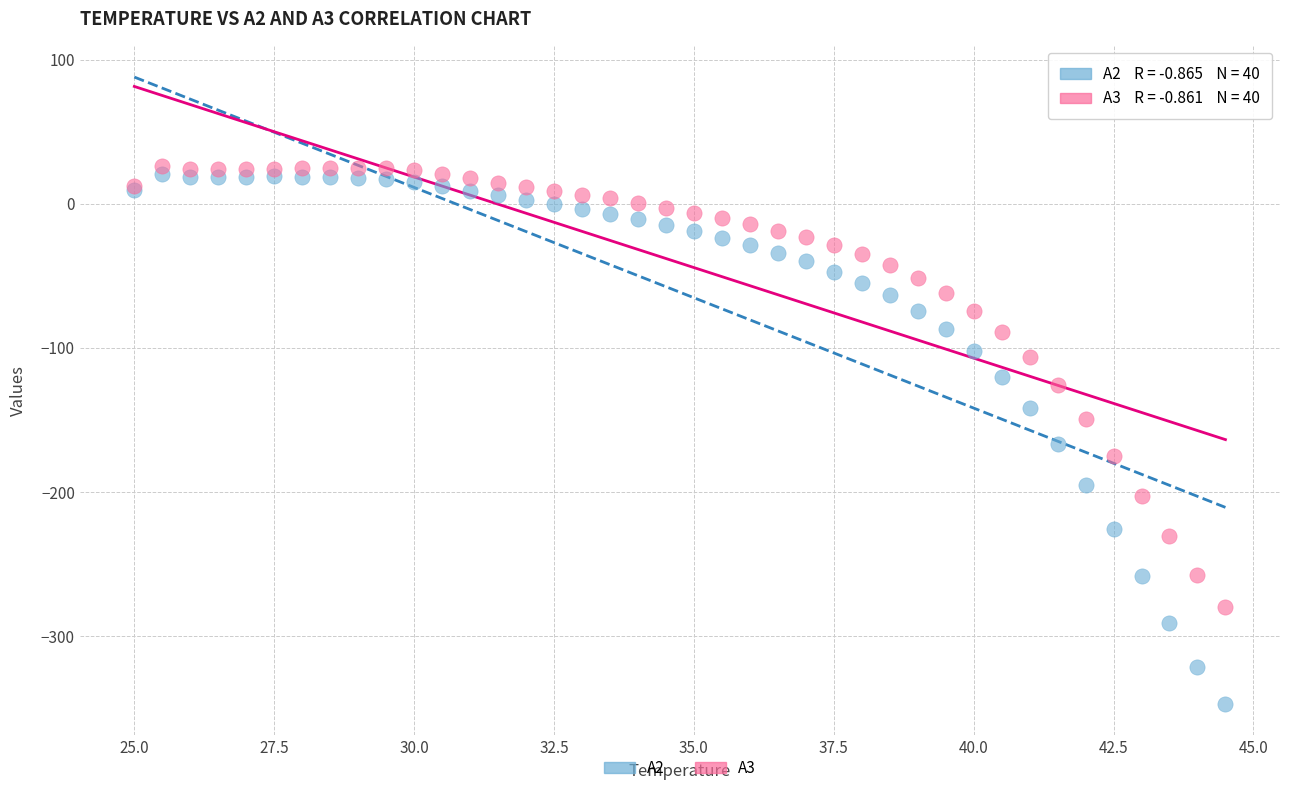

Which series reaches the minimum Y coordinate?

A2